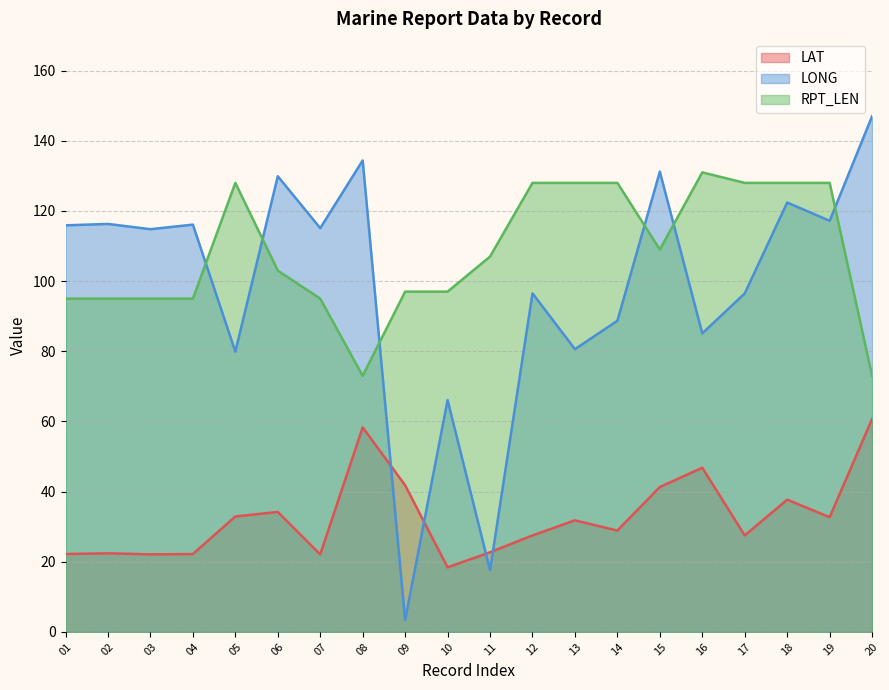

Which series has the widest spread of values?

LONG